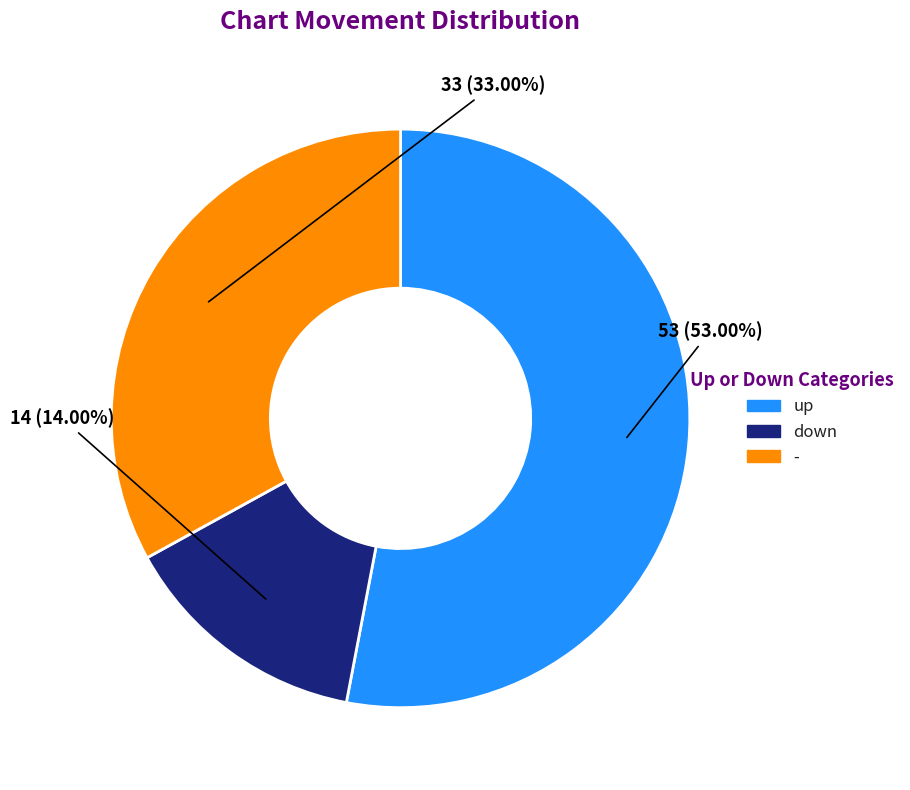

Is there a majority slice in this chart?

Yes